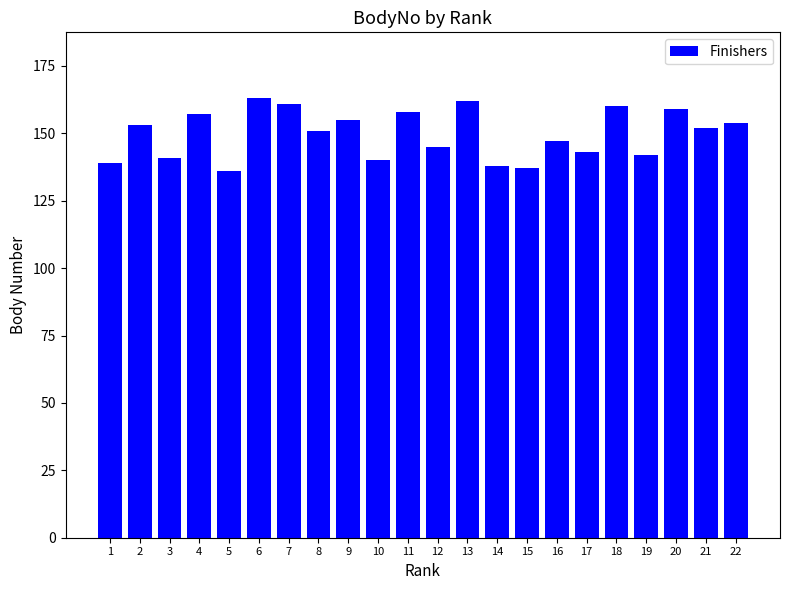

What is the change in value from 8 to 14?

-13